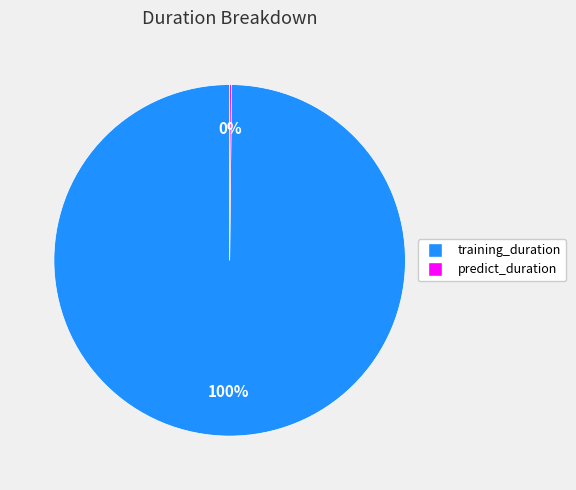

Is it true that training_duration is 100% of the pie?

True